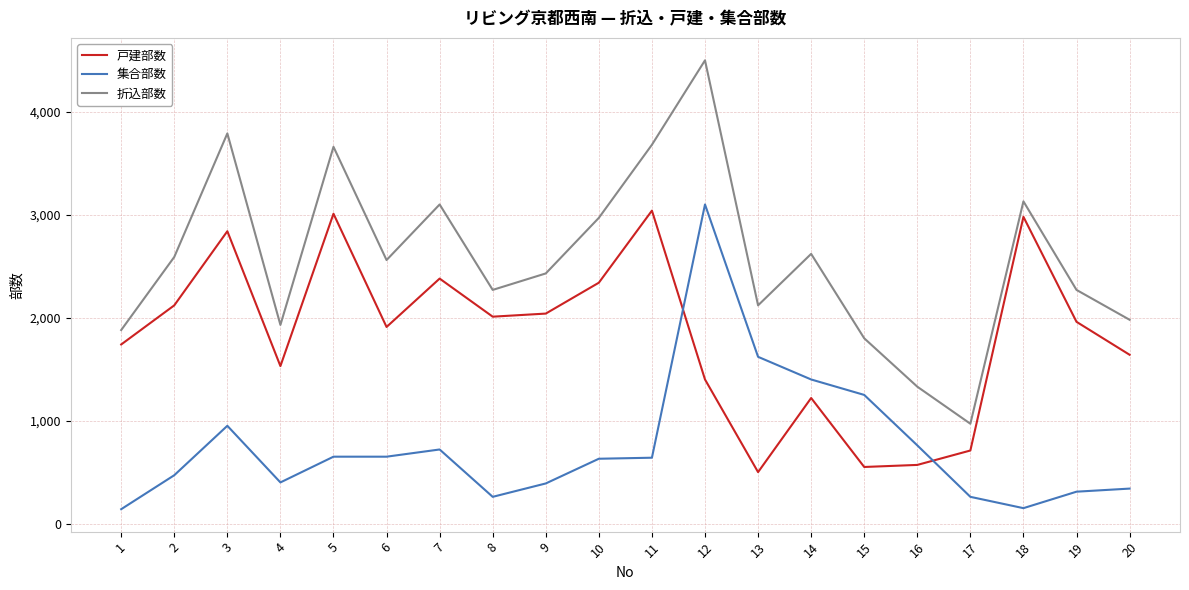

List the series in order of their overall mean, lowest first.

集合部数, 戸建部数, 折込部数